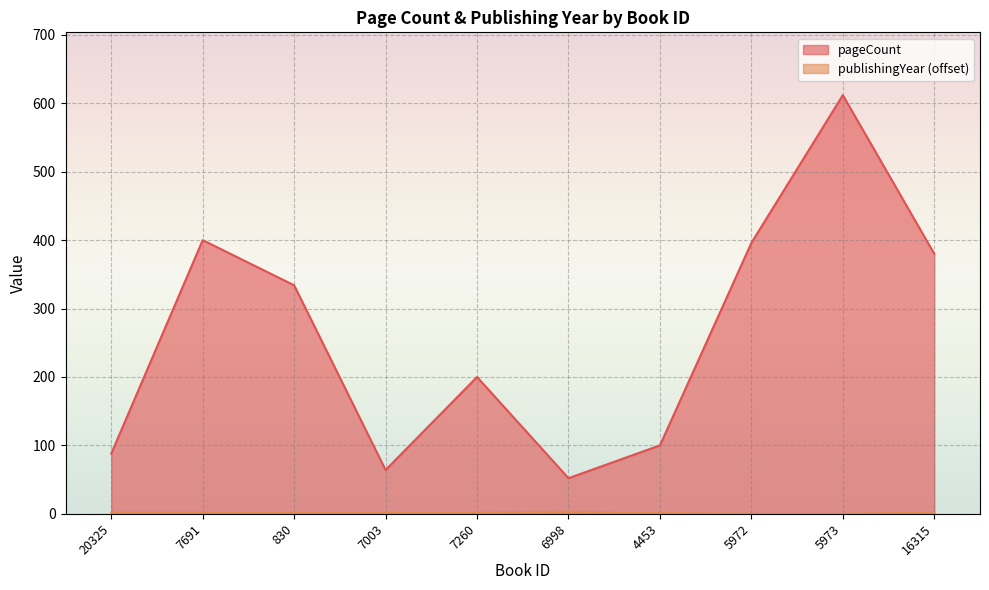

Rank the series by their average value, from highest to lowest.

pageCount, publishingYear